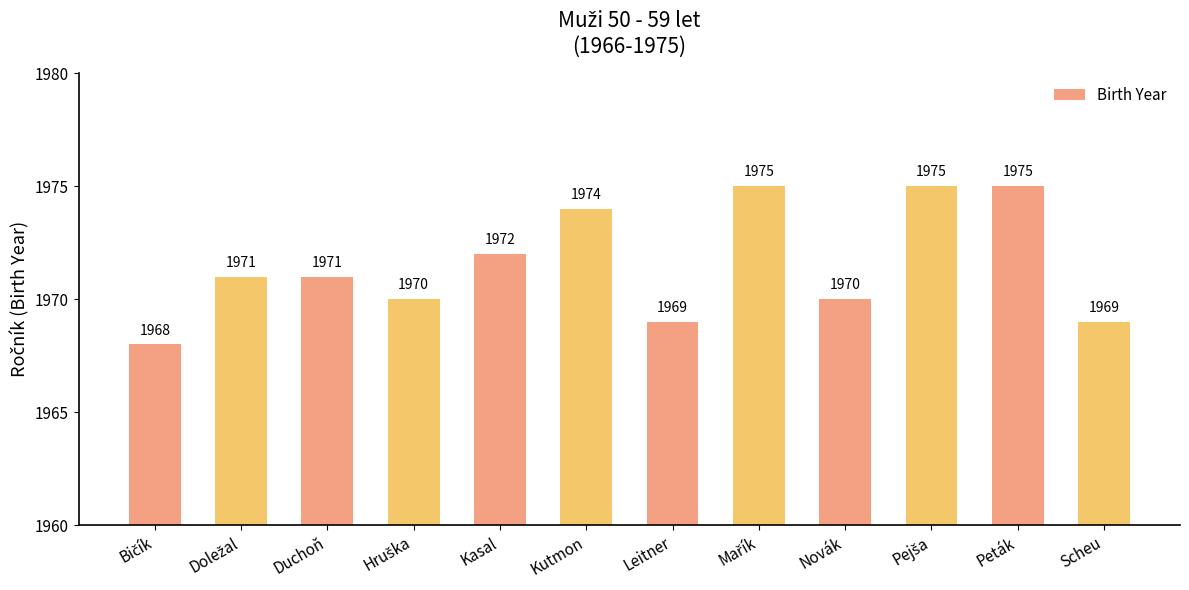

What is the approximate value at Duchoň?

1971